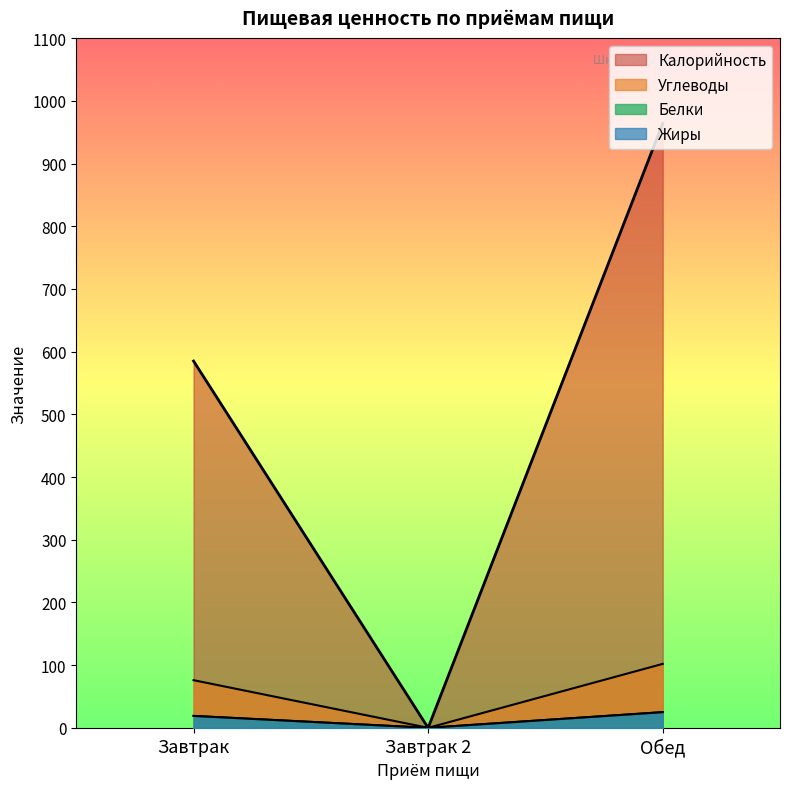

The Жиры series shows -17 at Завтрак 2. True or false?

False